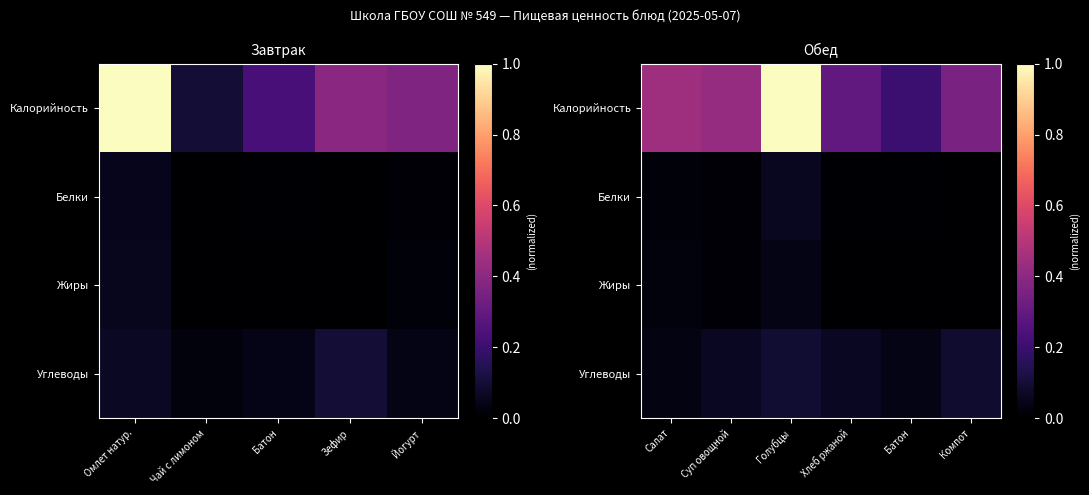

Is the value of Калорийность at Салат greater than the value of Жиры at Батон?

Yes